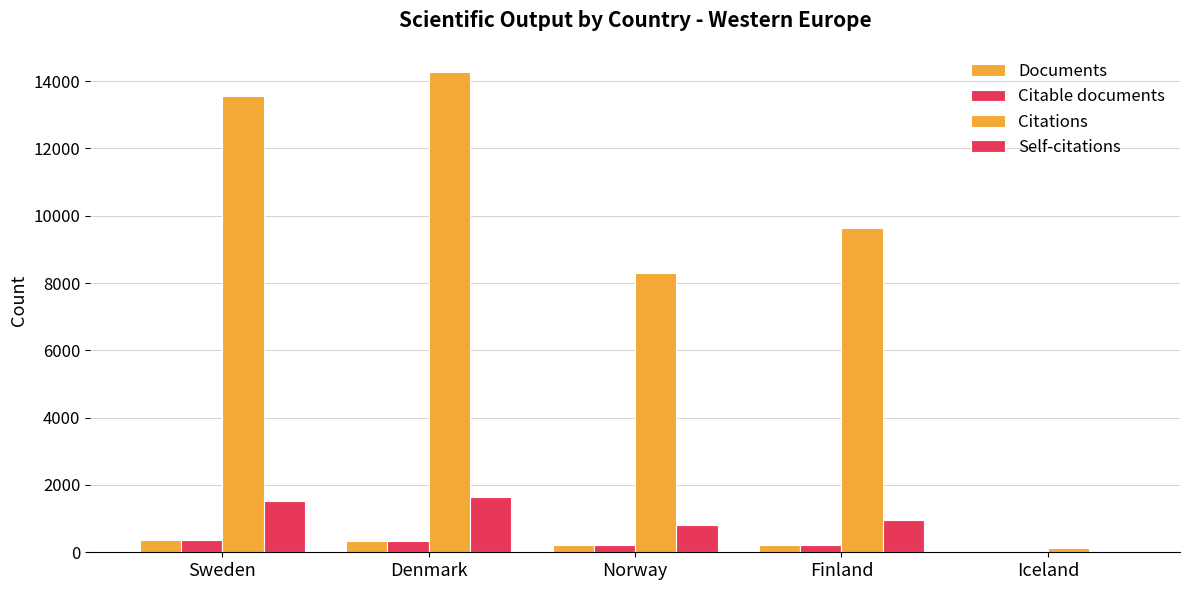

The Self-citations series shows 803 at Norway. True or false?

True